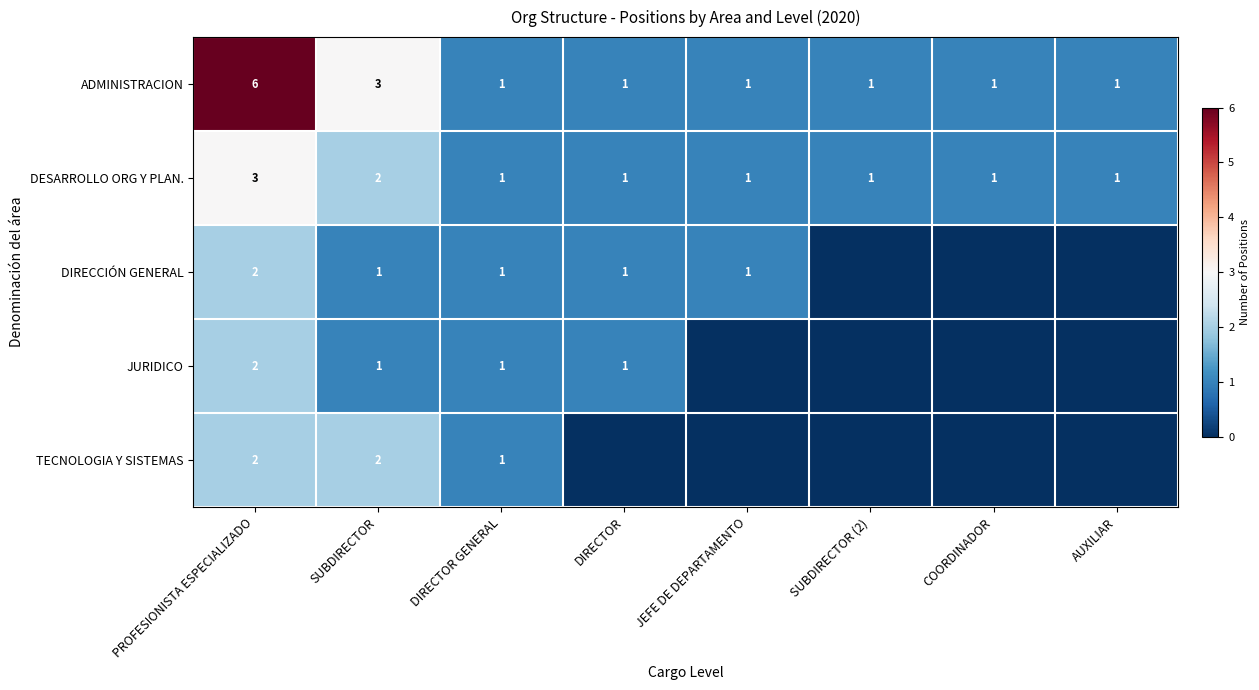

How many data points in DESARROLLO ORG Y PLAN. are above 1?

2